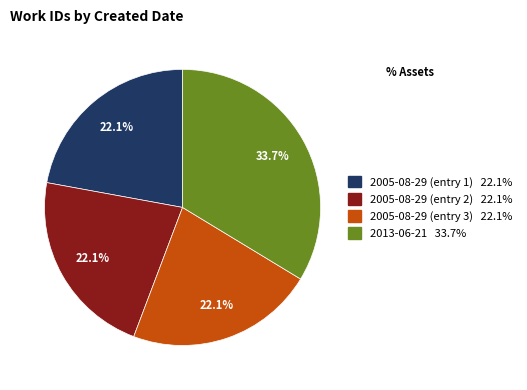

To the nearest percent, what is the difference between the largest and smallest slice percentages?

12%